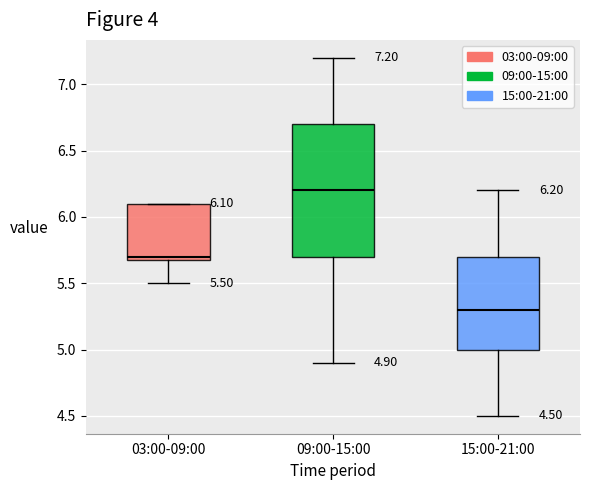

Which box's median line is the highest?

09:00-15:00